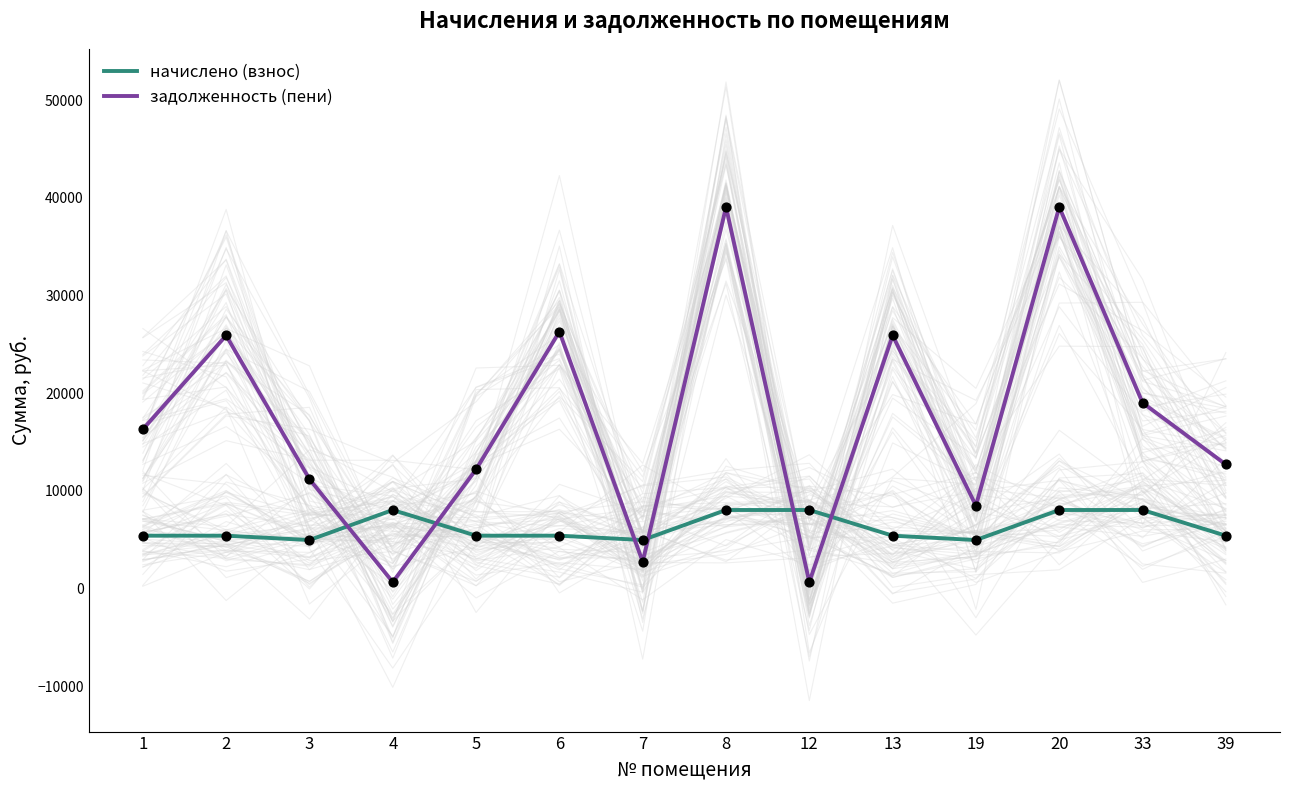

What is the total value across all series at 1?

21725.5